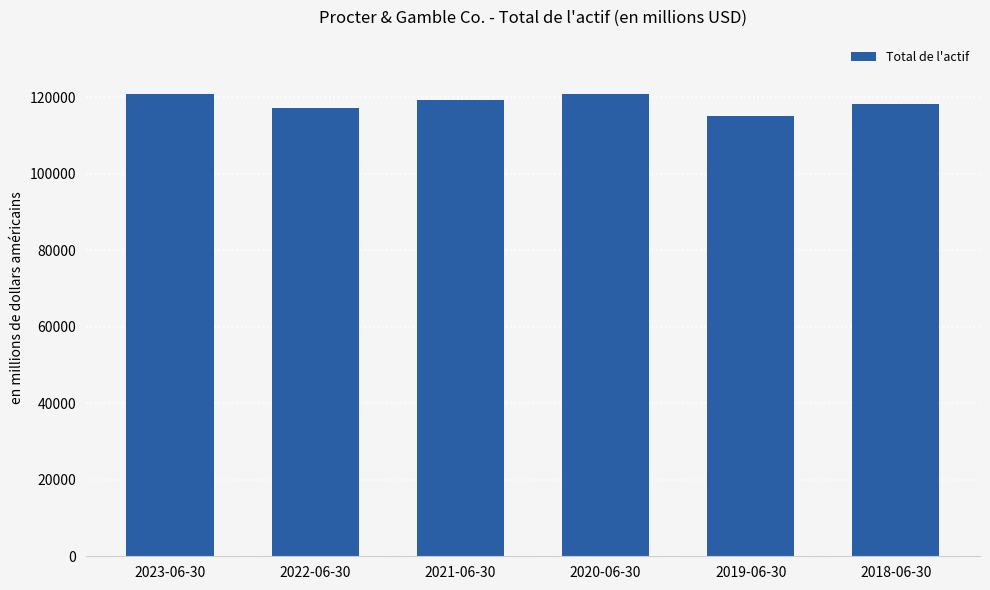

What is the value of the 3rd bar from the left?

119307